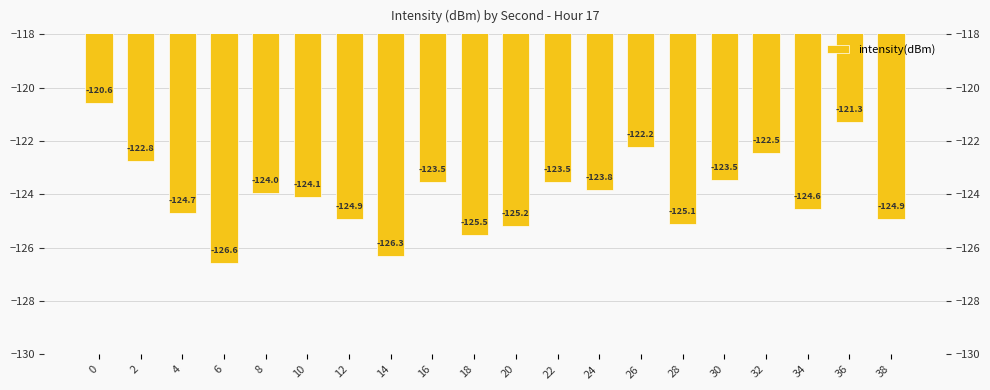

The chart shows a value of -124.1 at 10. True or false?

True